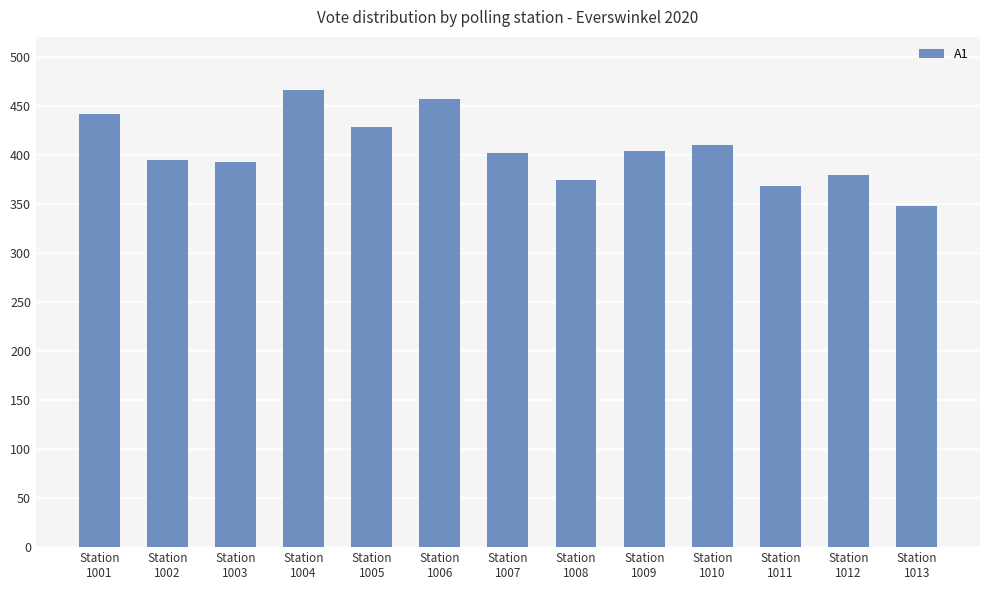

What is the average value?

405